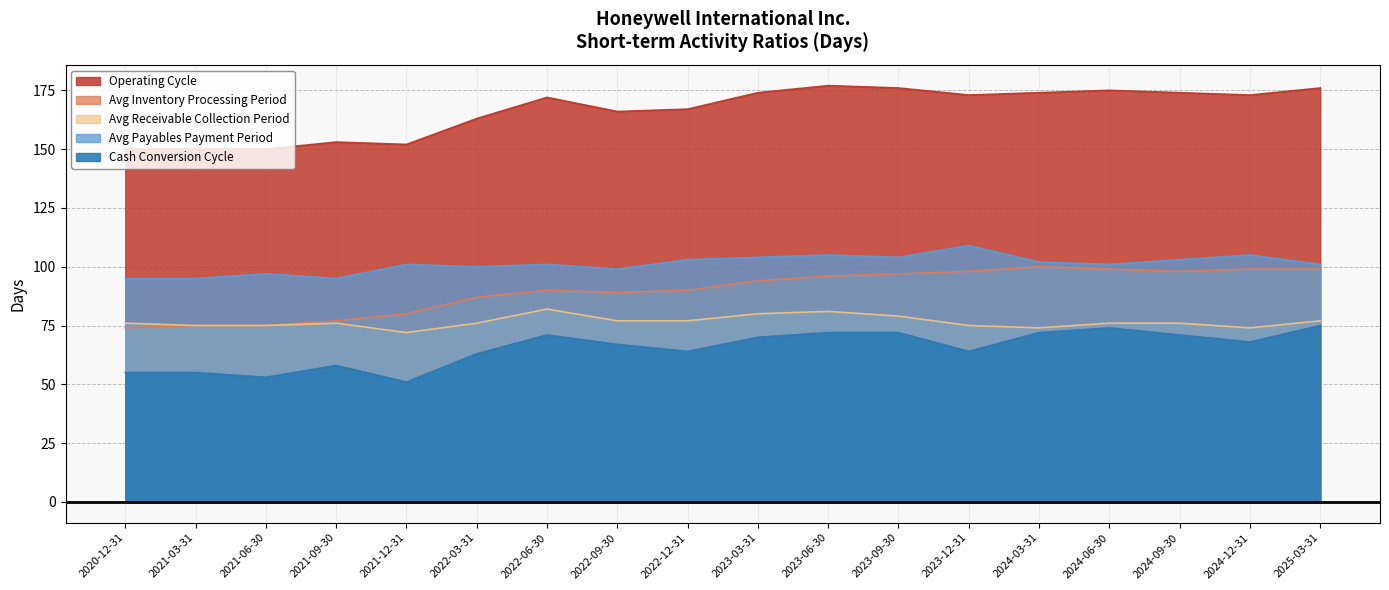

At which label does Operating Cycle reach its peak?

2023-06-30